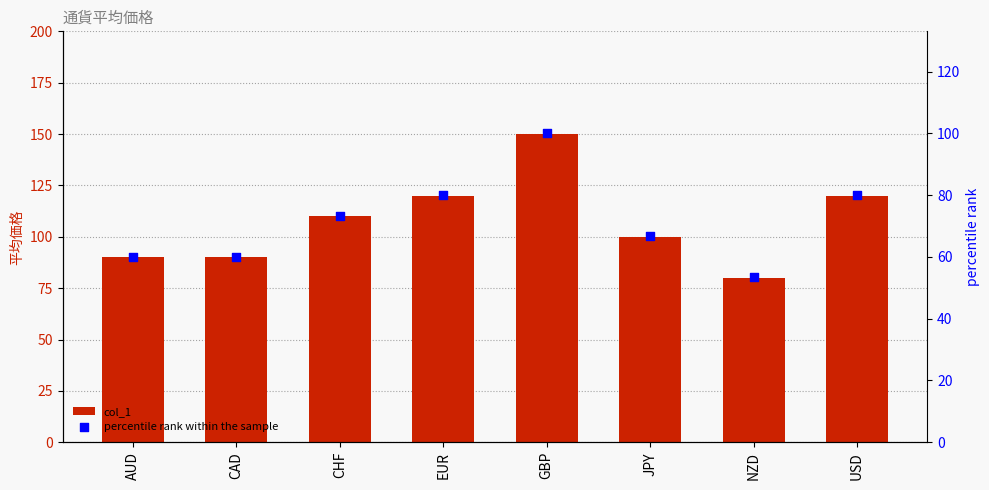

At which category is the sum across all series the highest?

GBP